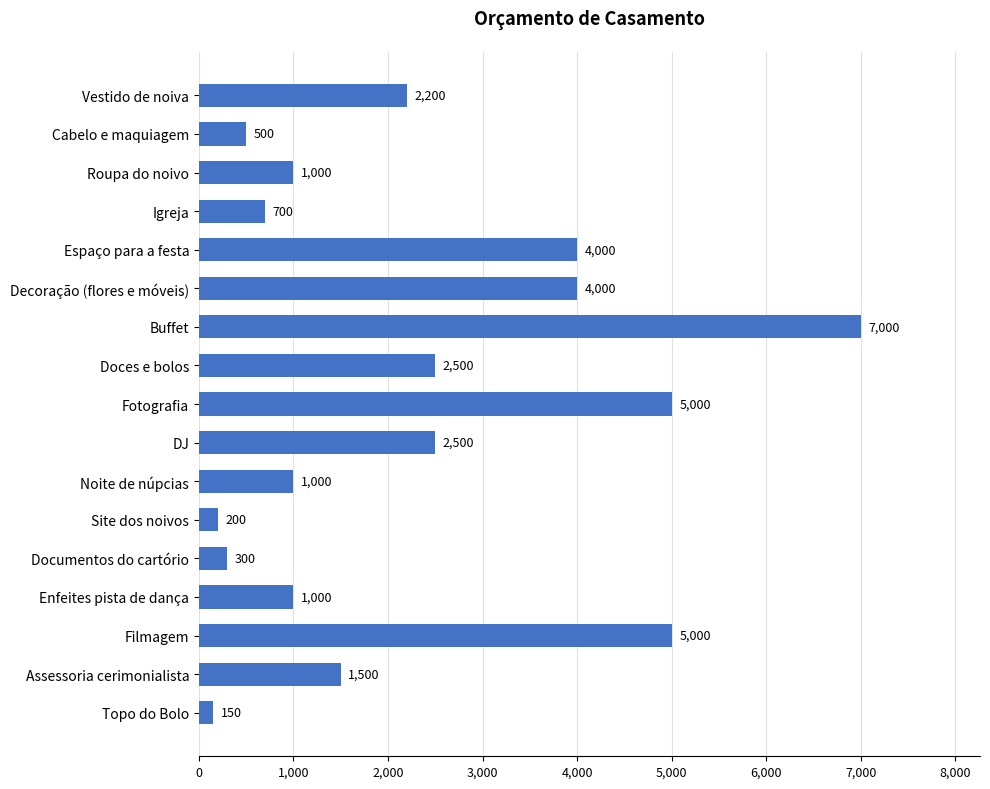

Which category has the lowest value across all series?

Topo do Bolo